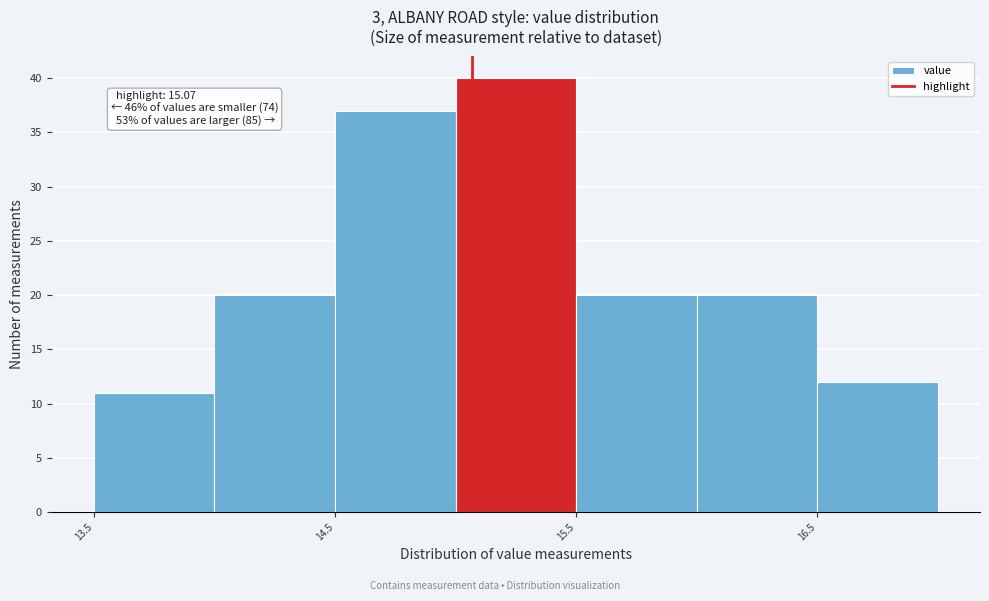

Over which range of the x-axis is the bar tallest?

15.0 to 15.5